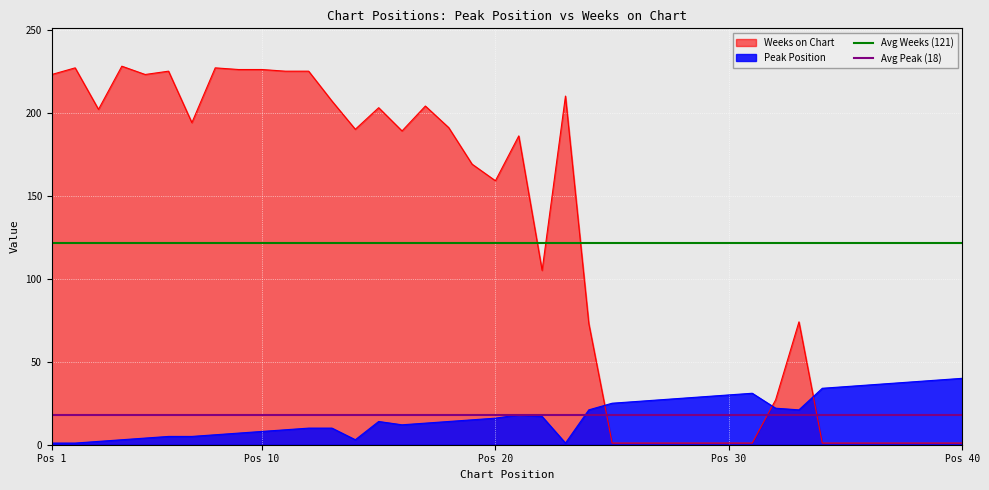

What is the sum of all Avg Weeks (121) values?

242.6